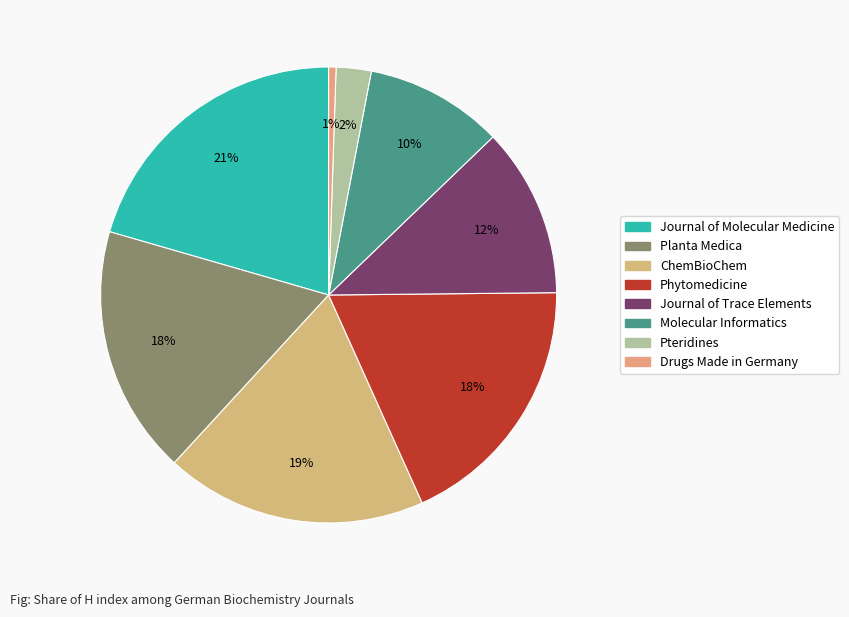

True or false: Molecular Informatics accounts for 1% of the total.

False